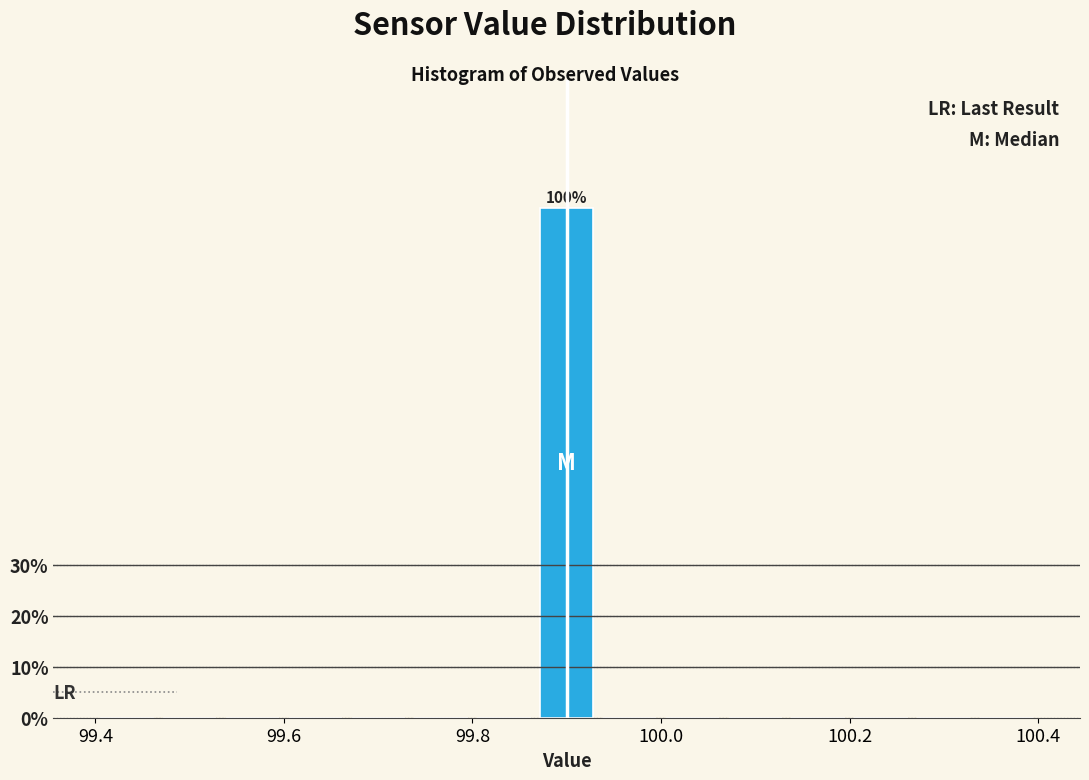

Around what value on the x-axis is the tallest bar? Give the approximate position of its centre, as read against the axis.

99.90